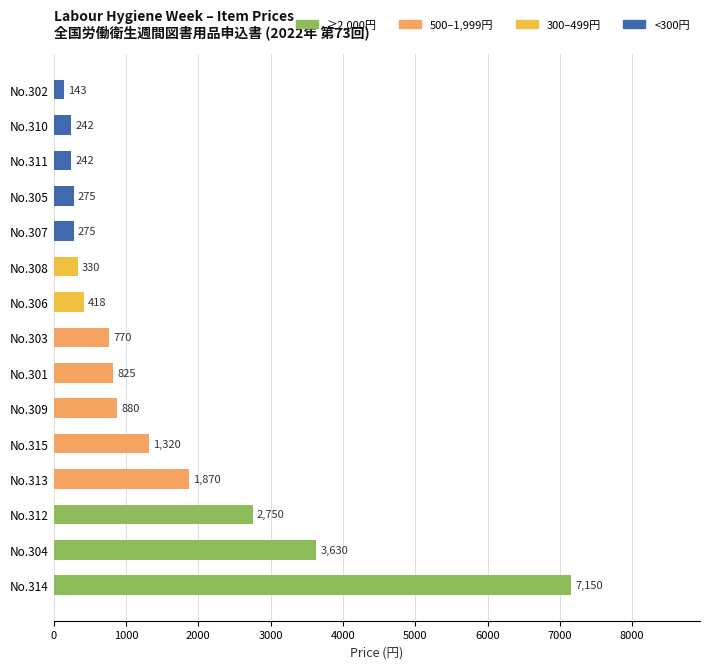

What is the sum of all values?

21120